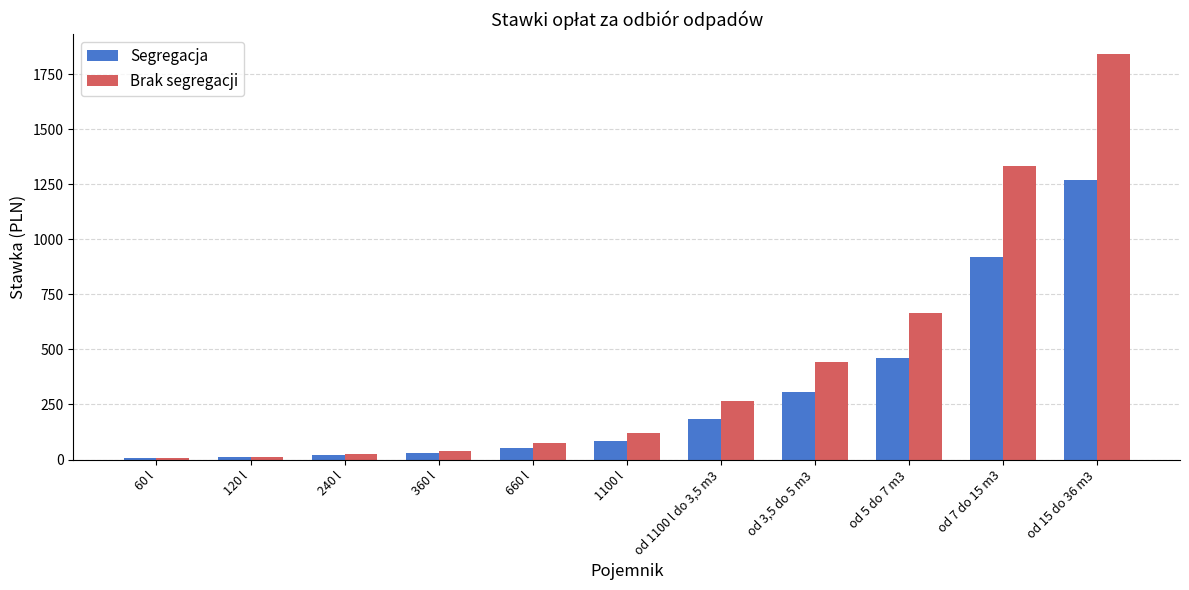

What is the sum of the Segregacja values at od 1100 l do 3,5 m3 and 360 l?

211.6